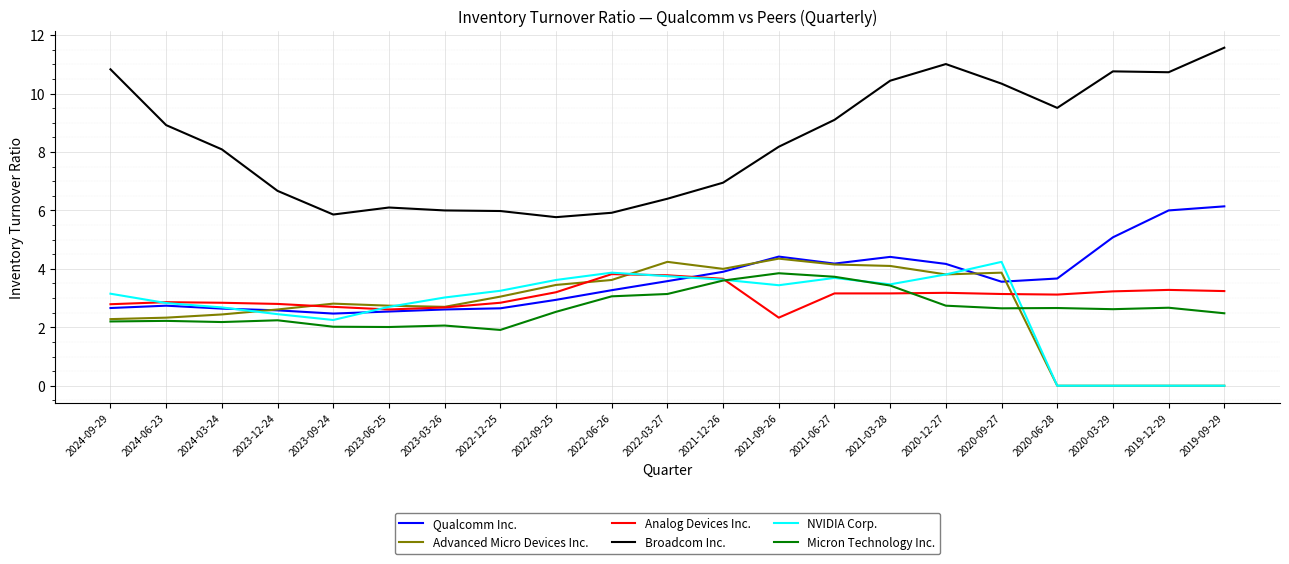

True or false: Micron Technology Inc. and Broadcom Inc. intersect in this chart.

False